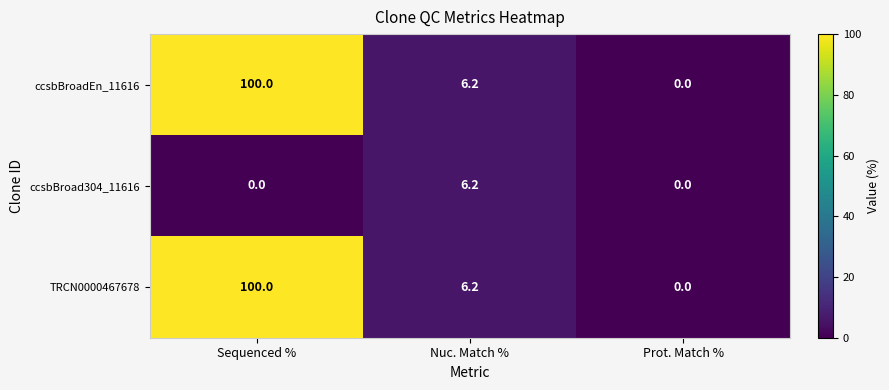

How many positive values does the ccsbBroadEn_11616 series have?

2